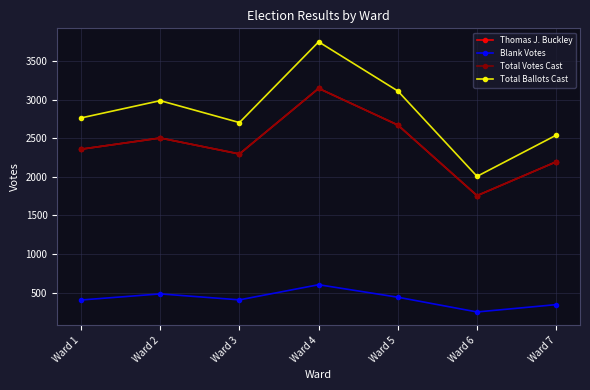

Is this an area chart (filled region under the line)?

No